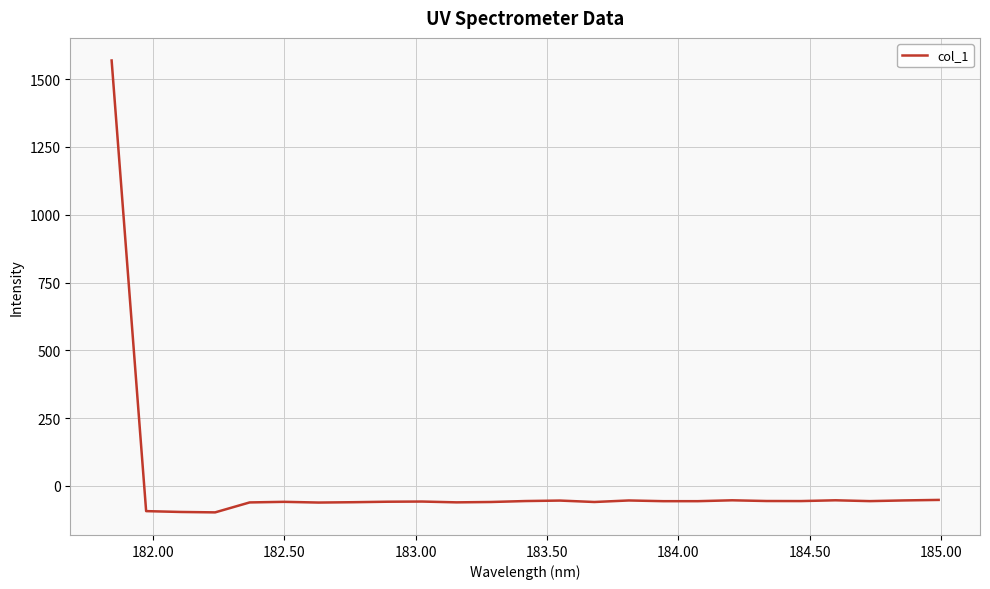

What is the sum of all values?

93.7